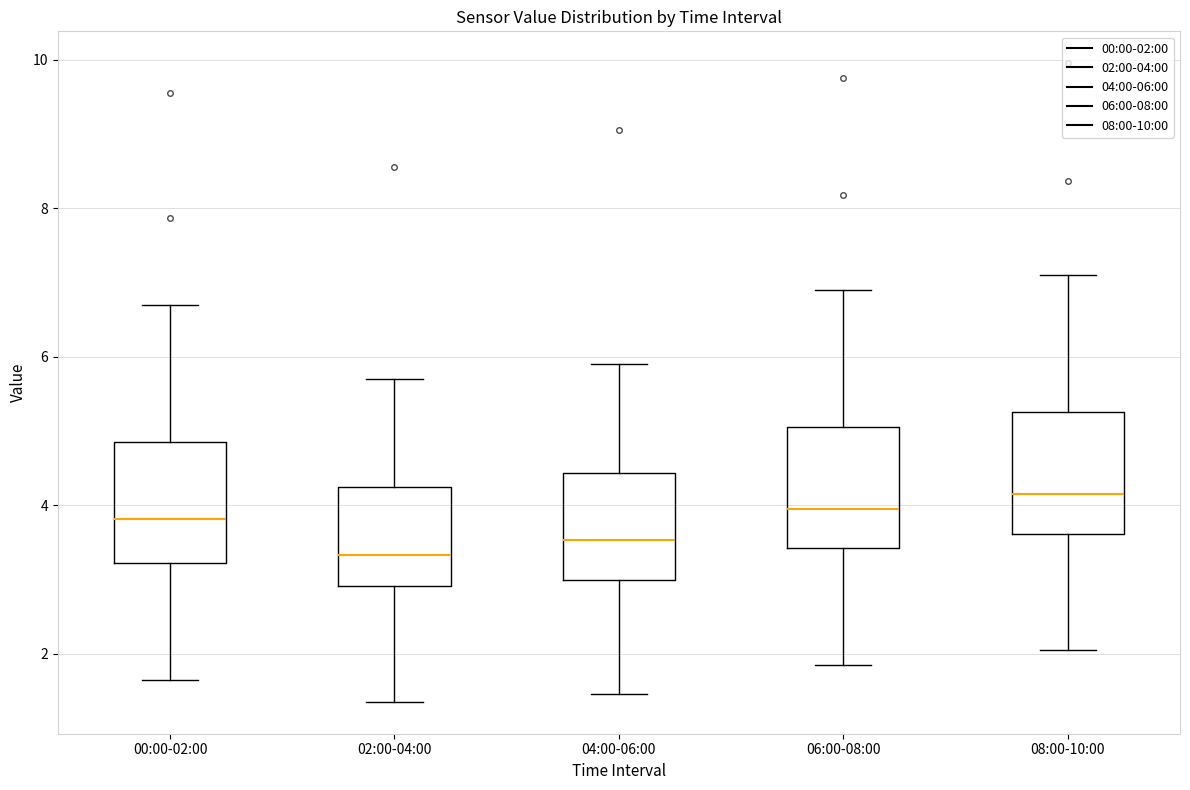

Reading left to right, read every box against the y-axis: the position of its median line, the range the box covers, and the ends of its whiskers. The values are not printed on the chart, so give them approximately, as read against the axis.

00:00-02:00: median 3.8, box 3.2 to 4.8, whiskers 1.6 to 6.8
02:00-04:00: median 3.4, box 3.0 to 4.2, whiskers 1.4 to 5.8
04:00-06:00: median 3.6, box 3.0 to 4.4, whiskers 1.4 to 6.0
06:00-08:00: median 4.0, box 3.4 to 5.0, whiskers 1.8 to 7.0
08:00-10:00: median 4.2, box 3.6 to 5.2, whiskers 2.0 to 7.2